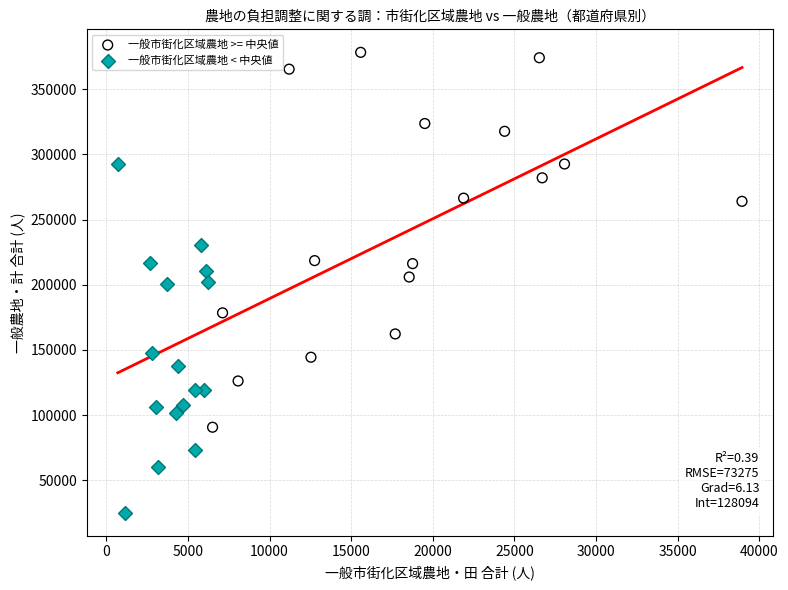

Which series contains the lowest Y value?

一般市街化区域農地 < 中央値